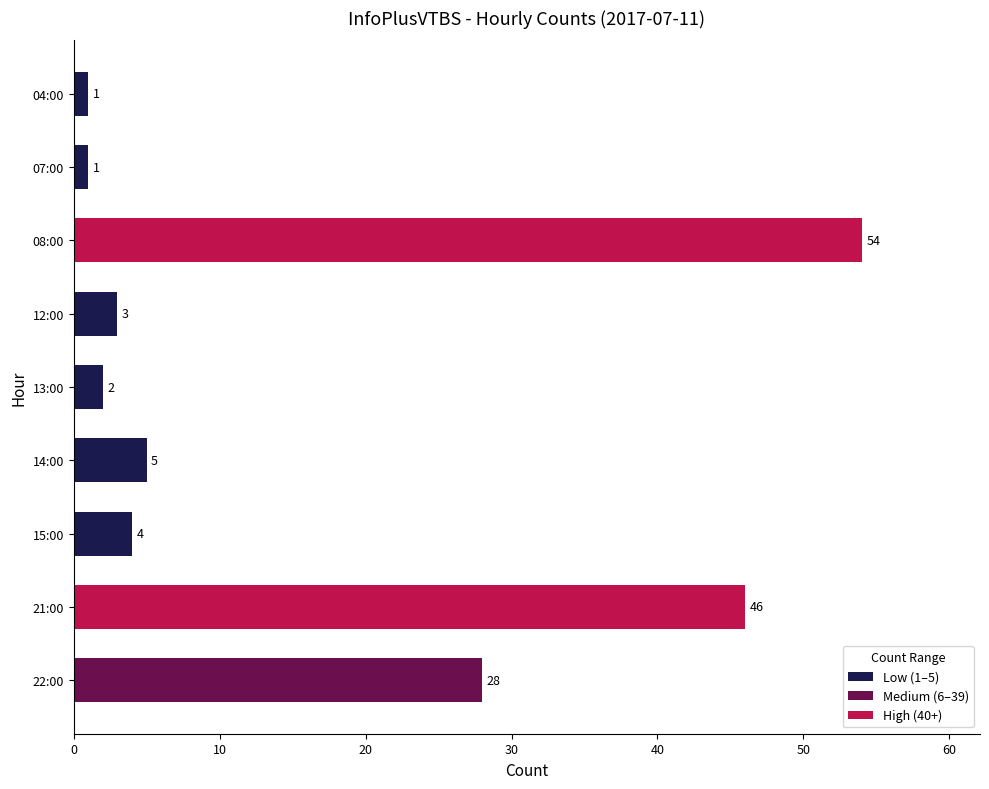

What is the greatest value displayed?

54